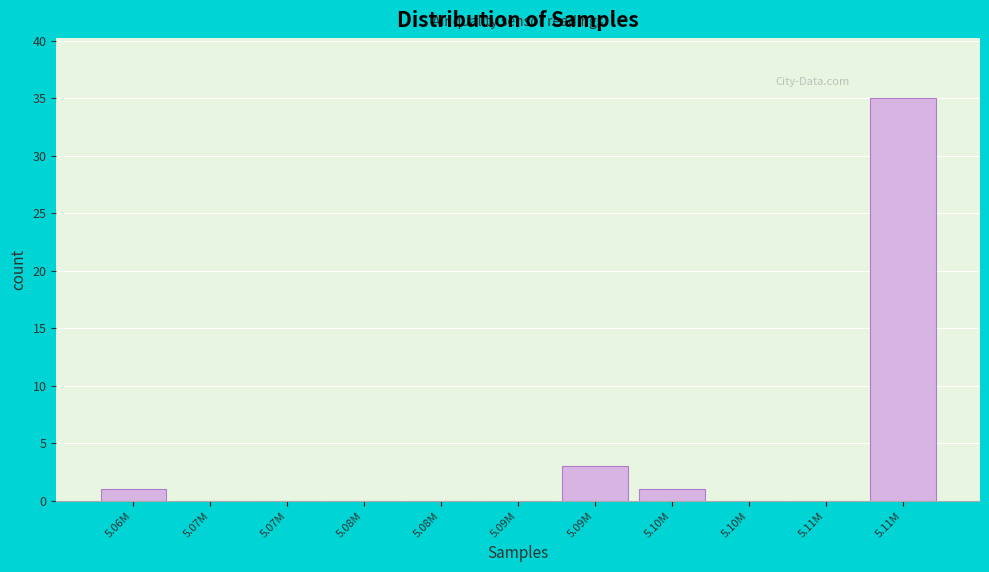

Count the number of categories in the chart.

11